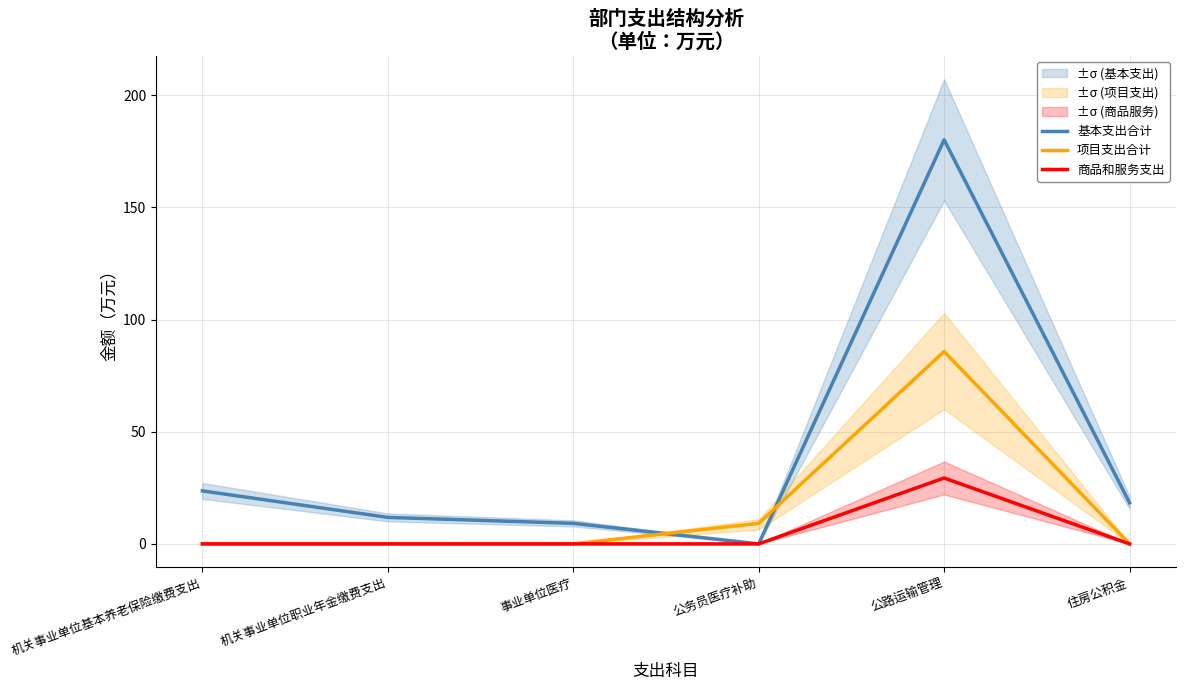

How many lines are shown in the chart?

3